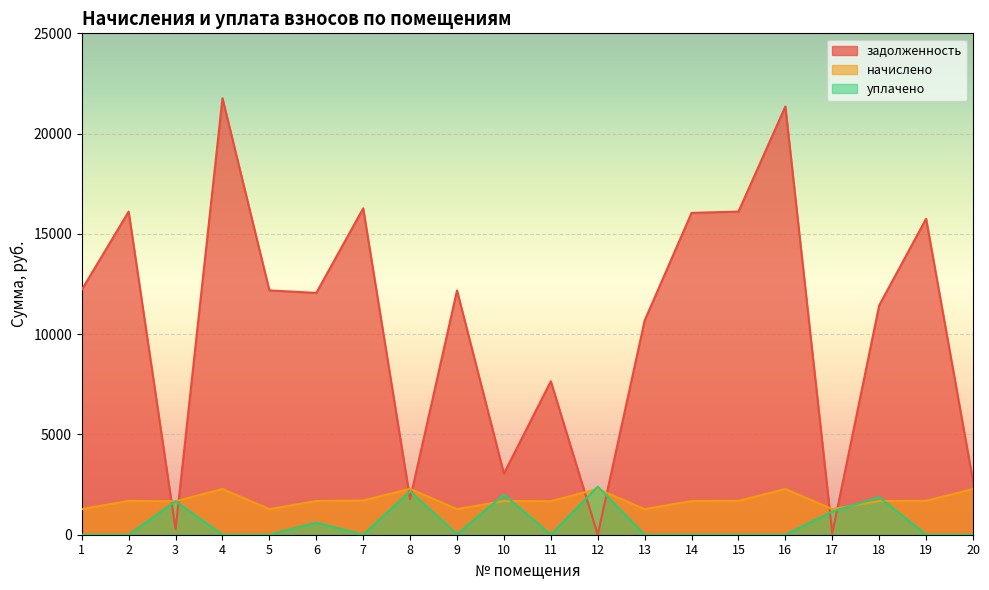

At which label does уплачено reach its minimum?

1